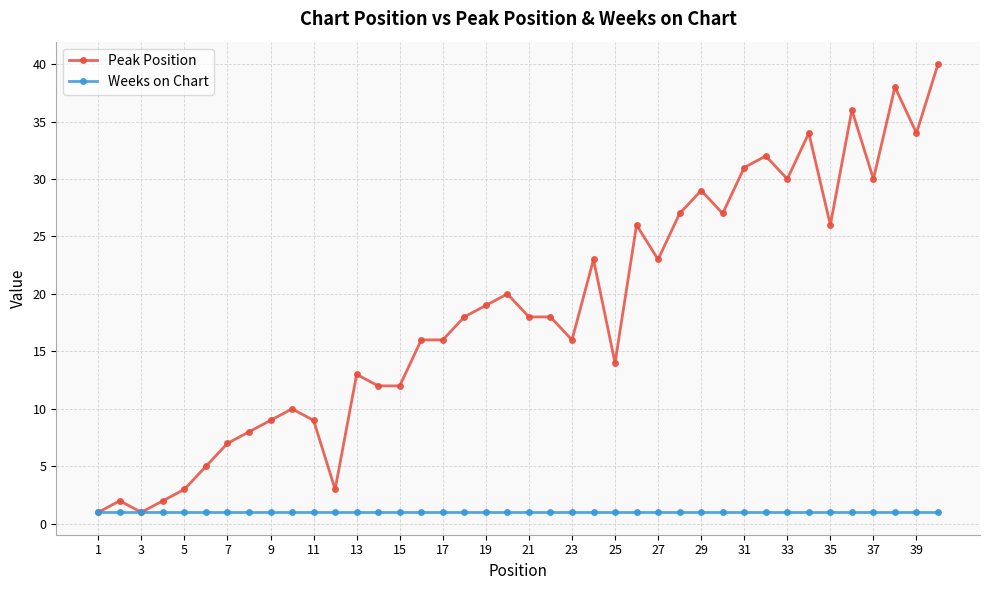

List the series in order of their peak value, lowest first.

Weeks on Chart, Peak Position